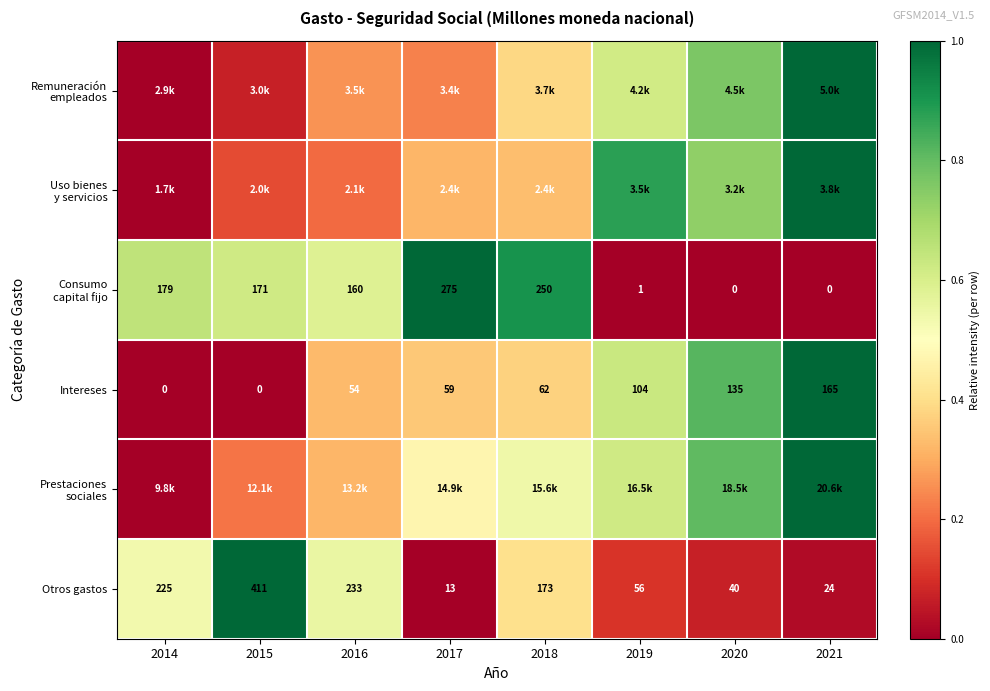

Between 2014 and 2018, which series saw the biggest shift?

Prestaciones sociales